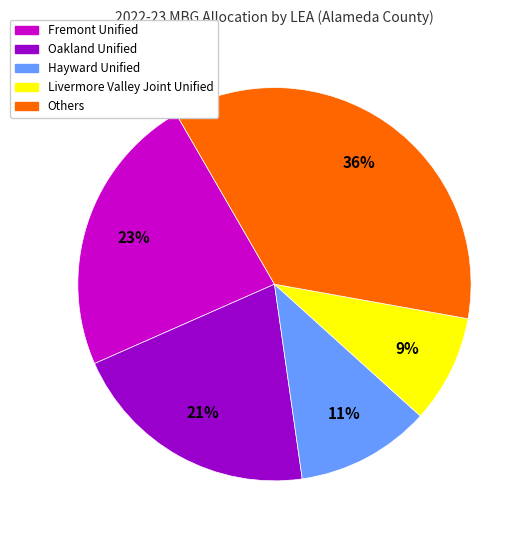

Does any single category account for the majority?

No